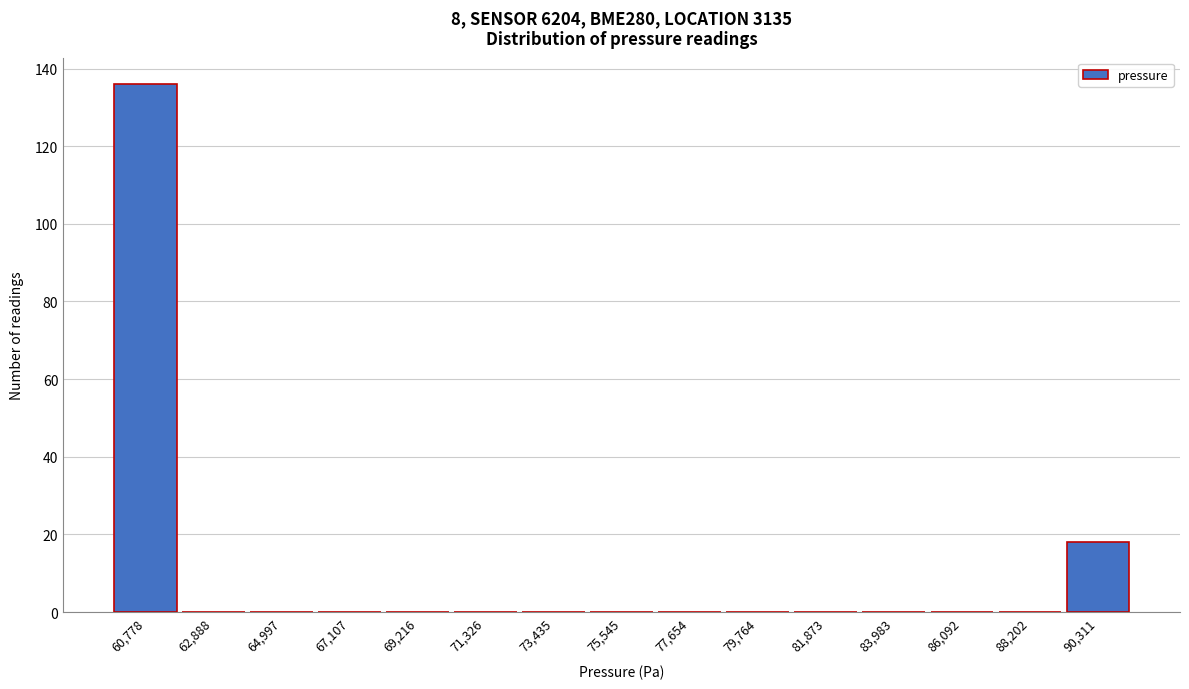

Reading right to left, extract all data points from this chart.

90,311=18	88,202=0	86,092=0	83,983=0	81,873=0	79,764=0	77,654=0	75,545=0	73,435=0	71,326=0	69,216=0	67,107=0	64,997=0	62,888=0	60,778=136